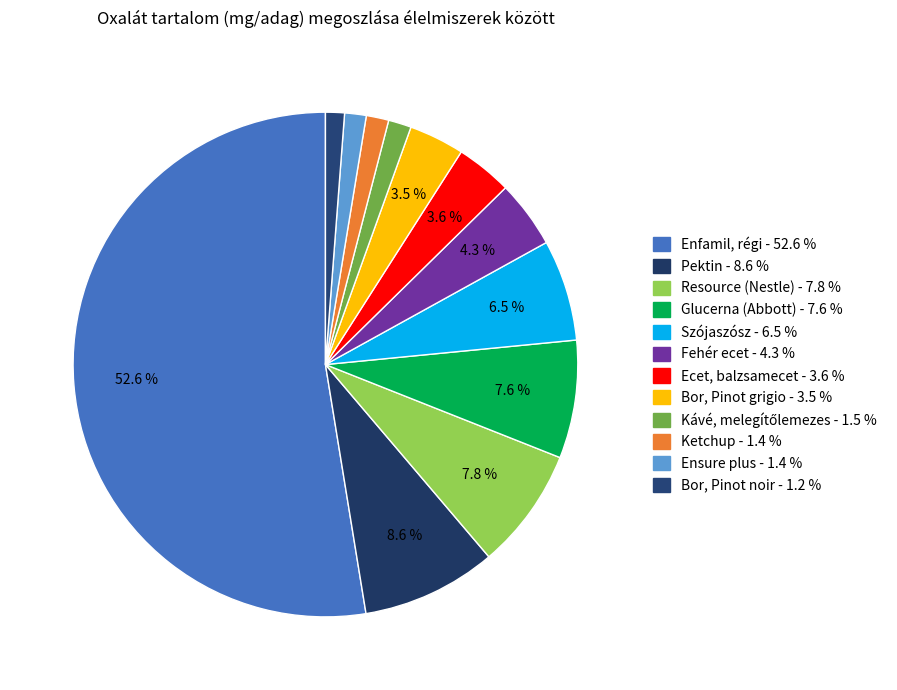

Which category has the smallest portion of the pie?

Bor, Pinot noir